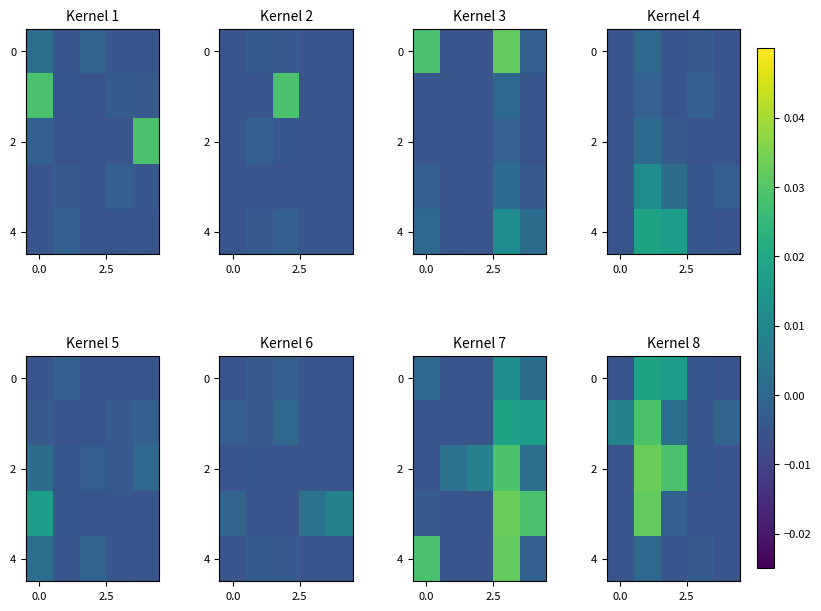

How many positive values does the 0 series have?

2